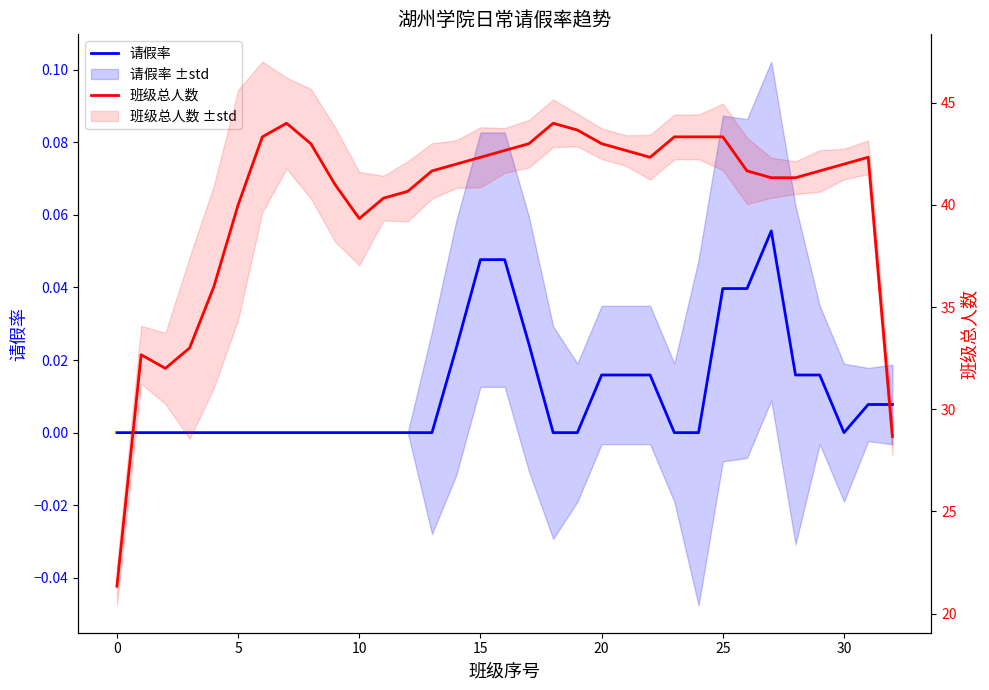

What is the label of the 11th point from the right?

22